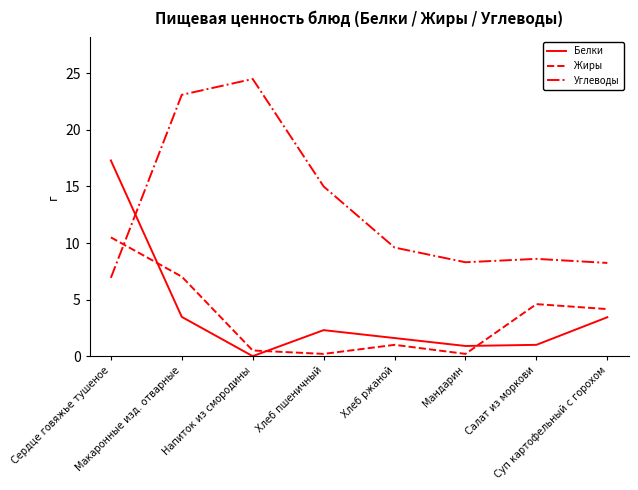

What value does the Белки series have at Хлеб пшеничный?

2.3